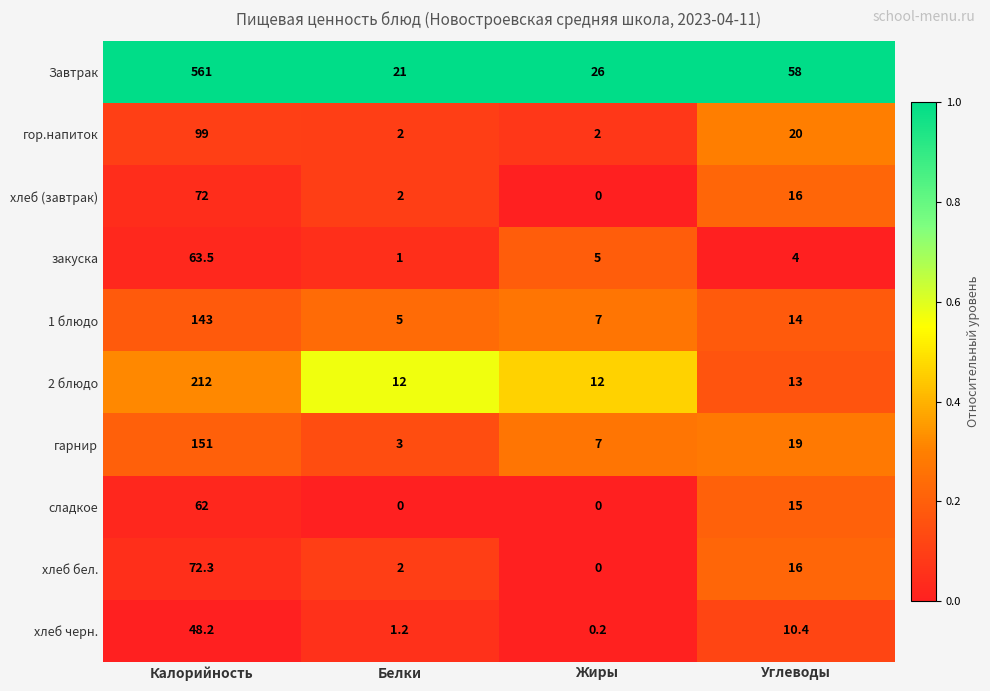

Is it true that 1 блюдо equals 12.0 at Жиры?

False